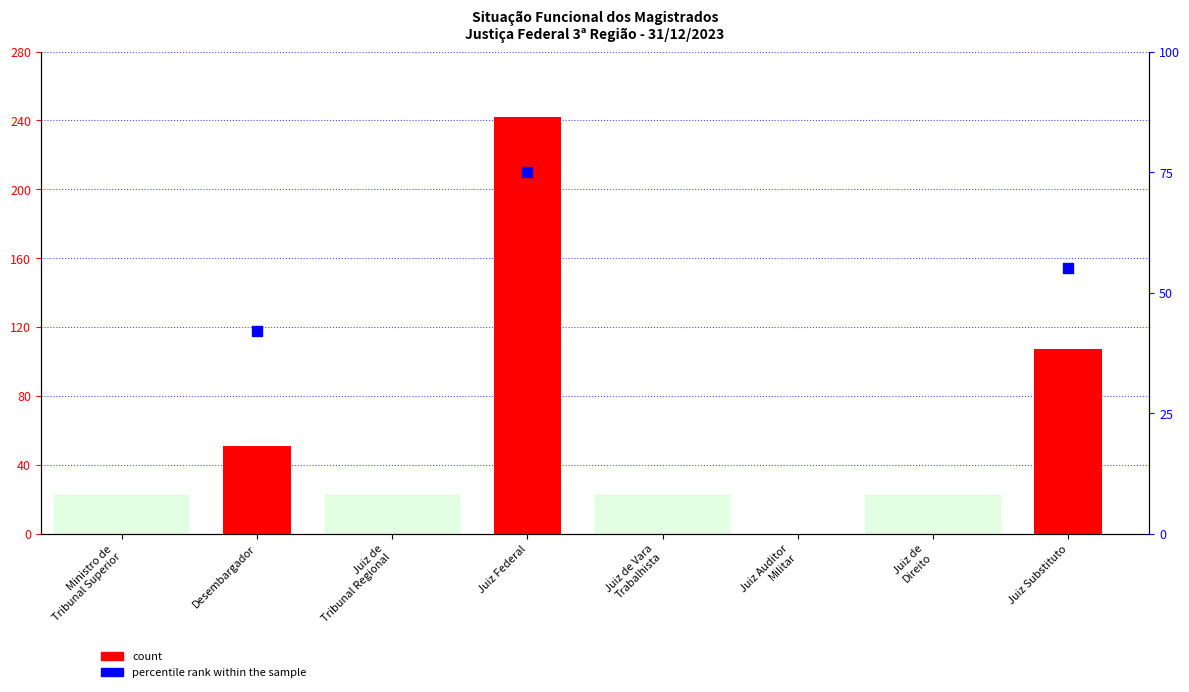

Which has a higher value, Ministro de
Tribunal Superior or Desembargador?

Desembargador